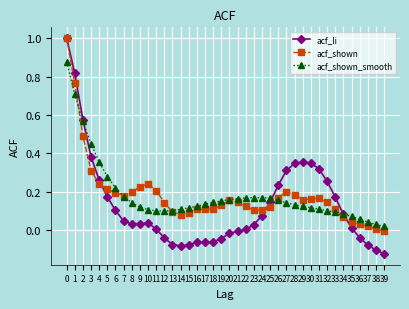

Is it true that acf_shown equals 0.2 at 26?

True